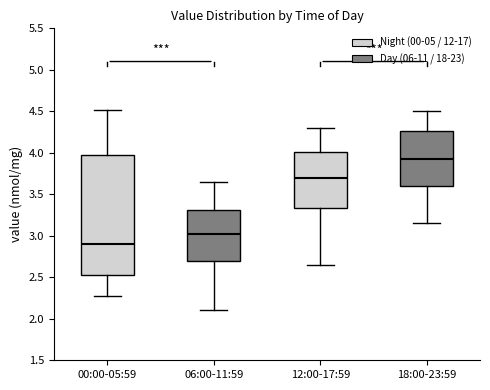

Where does the median line of the box for 18:00-23:59 sit on the y-axis? The values are not printed on the chart, so give them approximately, as read against the axis.

3.95